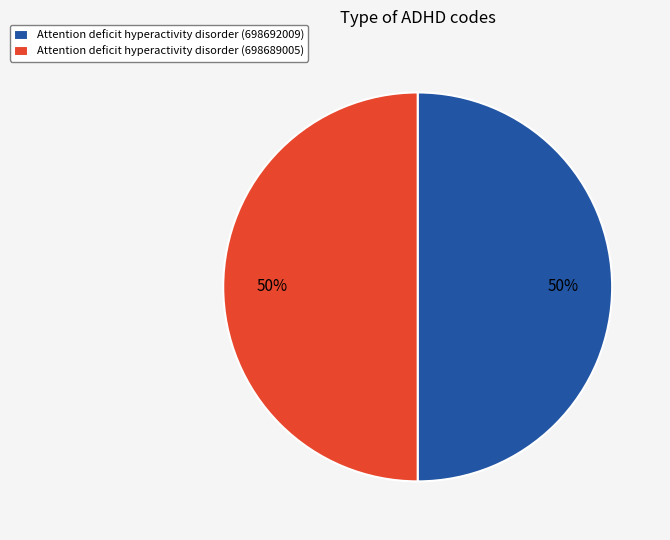

True or false: Attention deficit hyperactivity disorder (698689005) accounts for 50% of the total.

True